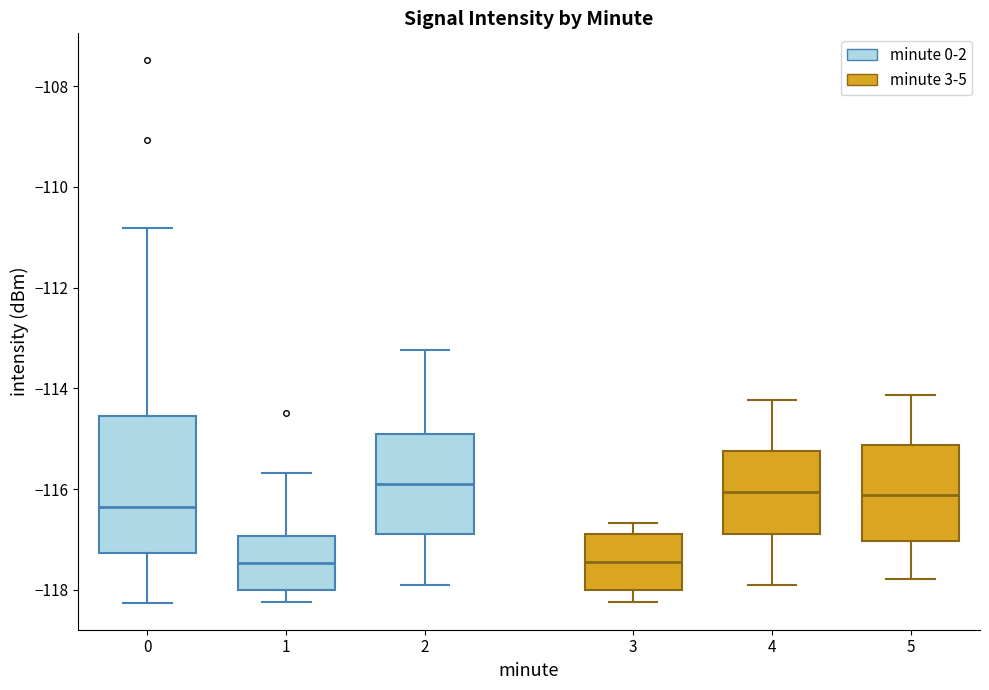

Comparing the boxes themselves (not the whiskers), which one is the tallest?

0